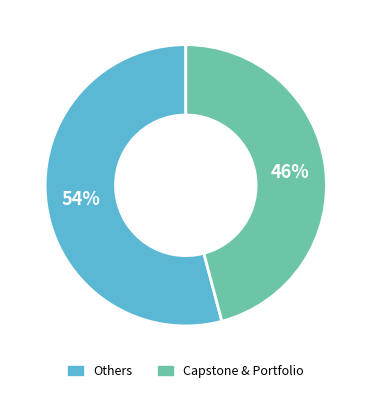

To the nearest percent, what is the difference between the largest and smallest slice percentages?

8%